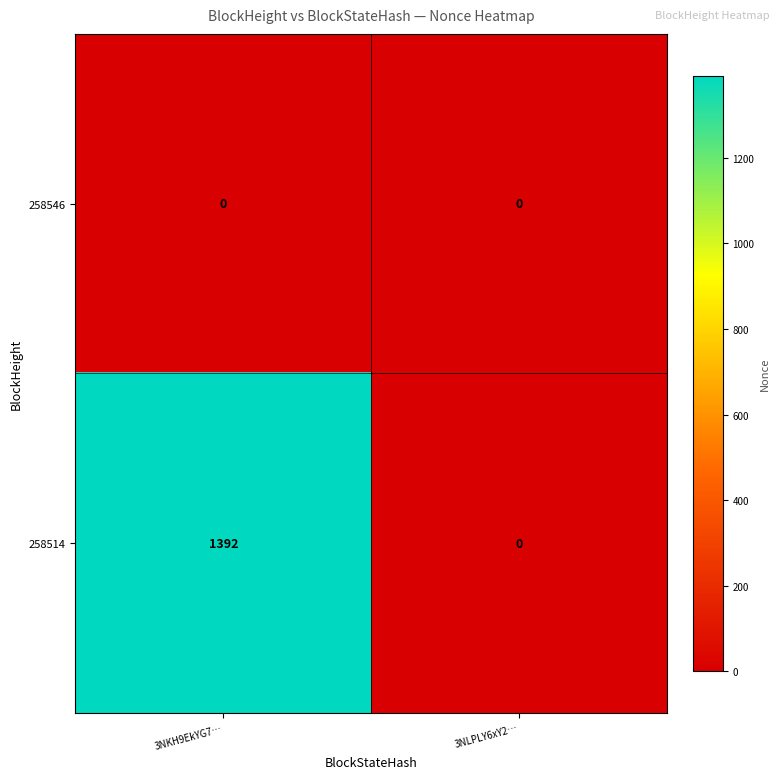

At which category is the sum across all series the highest?

3NKH9EkYG7…